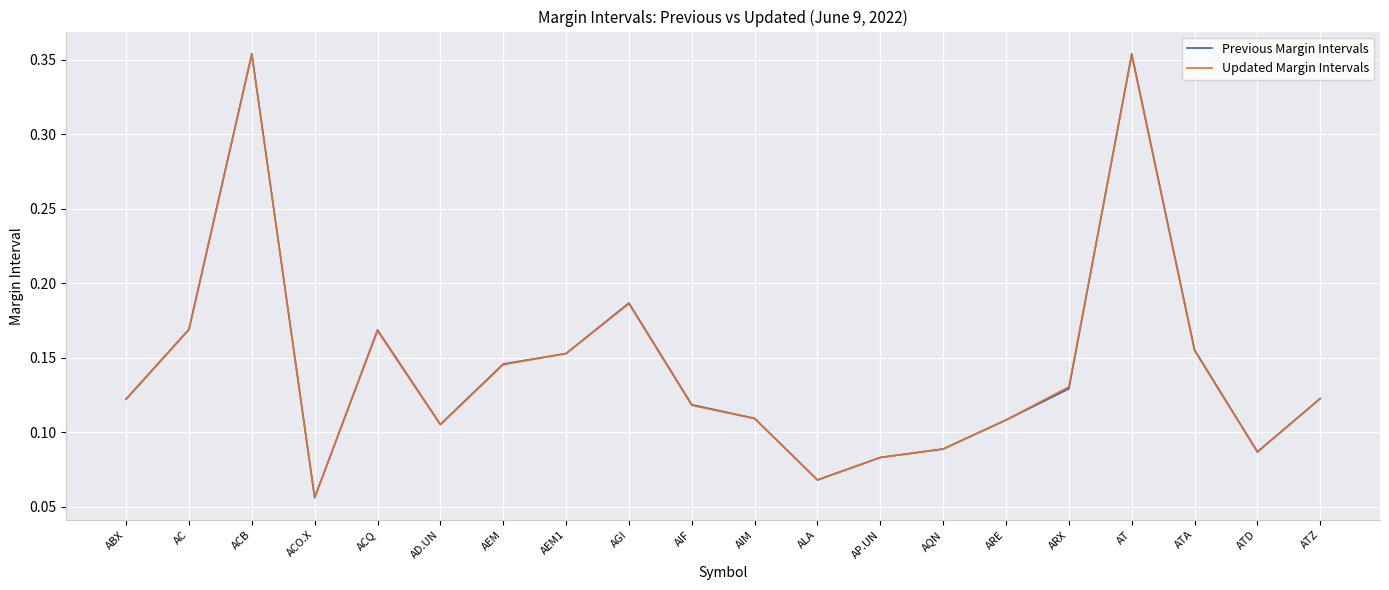

True or false: Updated Margin Intervals has a value of 0.0 at ARE.

False